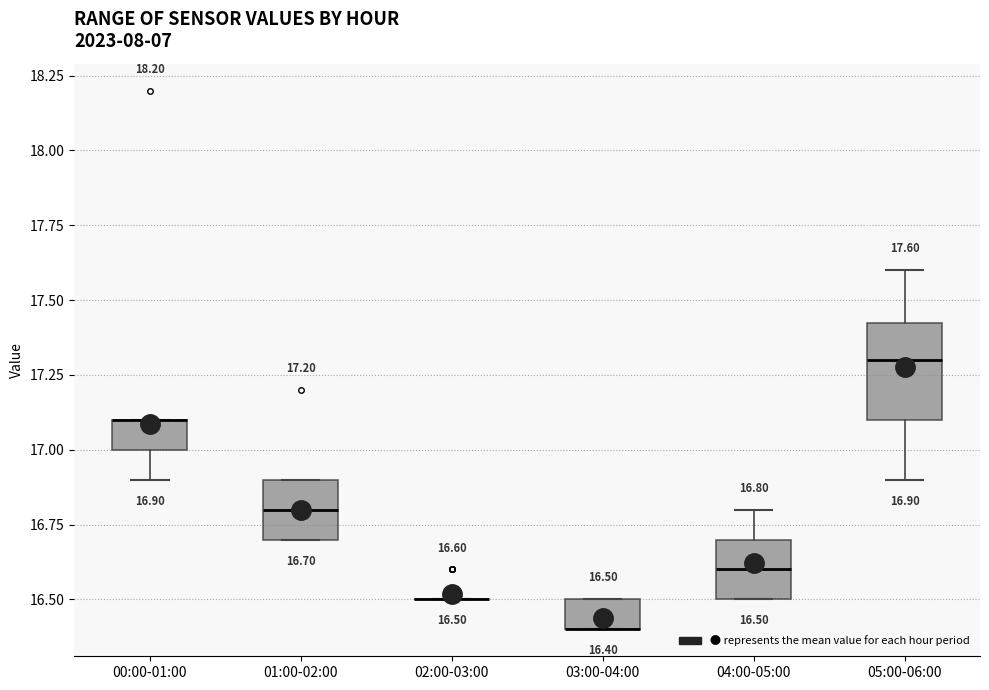

Comparing the boxes themselves (not the whiskers), which one is the tallest?

05:00-06:00